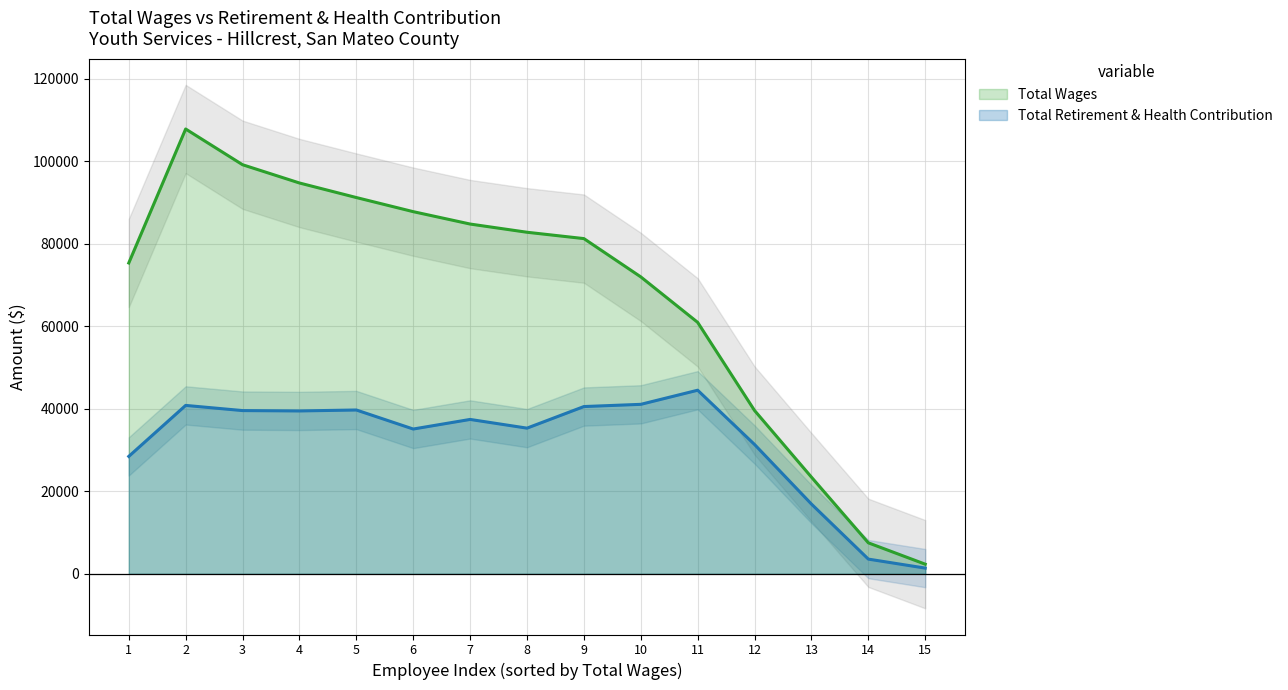

Where is Total Retirement & Health Contribution nearest to the value 22933?

1